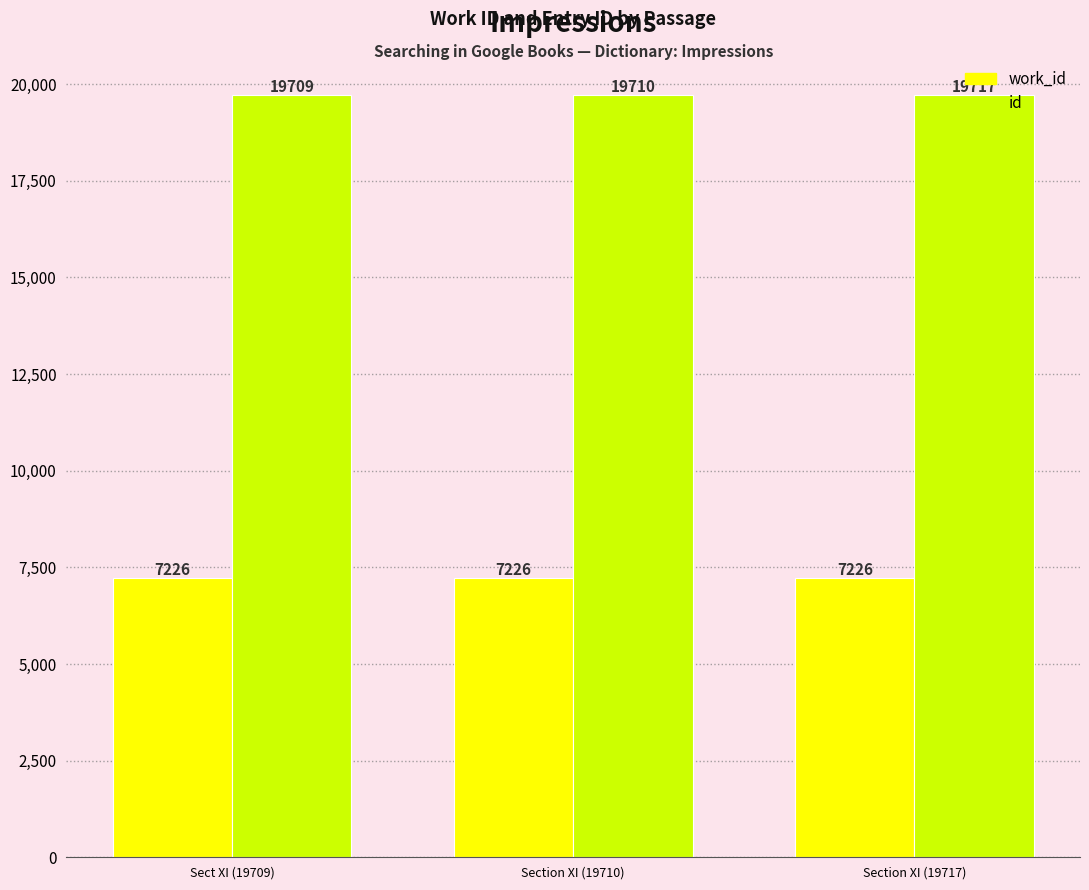

What is the label of the 3rd bar from the right?

Sect XI (19709)